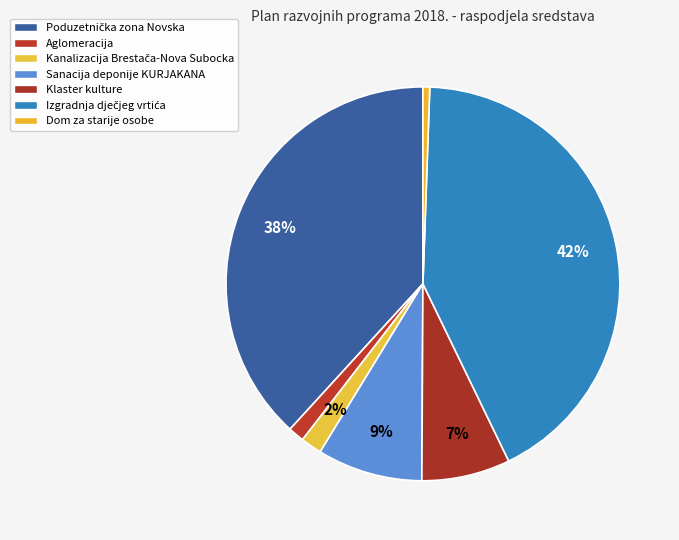

Does Aglomeracija account for over 50% of the chart?

No